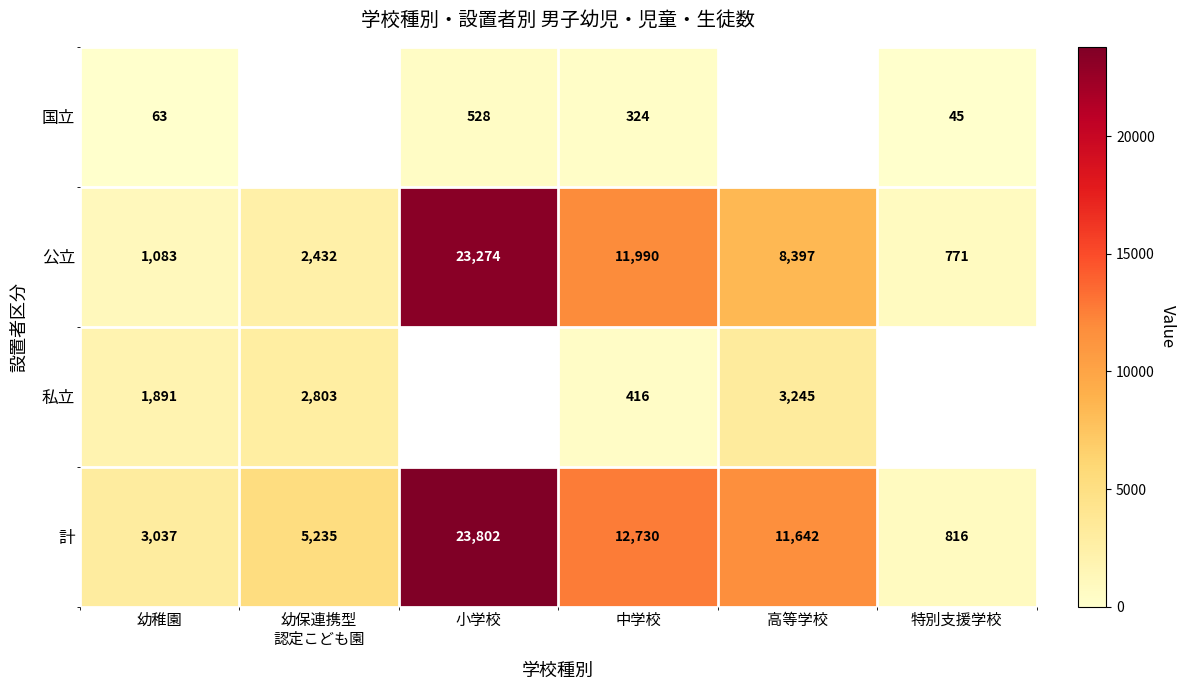

True or false: 国立 has a value of 63 at 幼稚園.

True